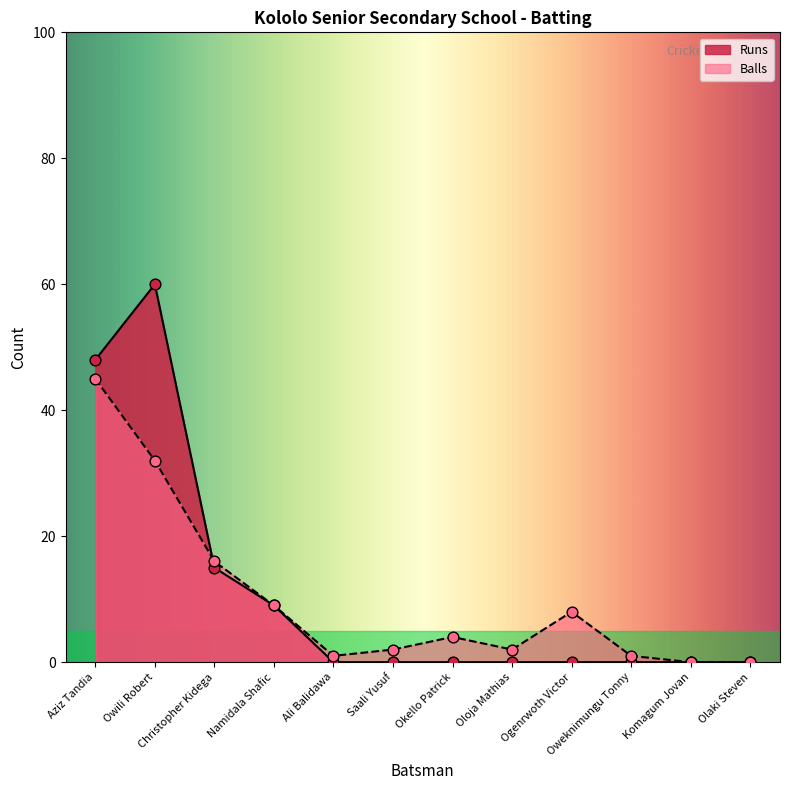

Which series has the widest spread of Y values?

Runs